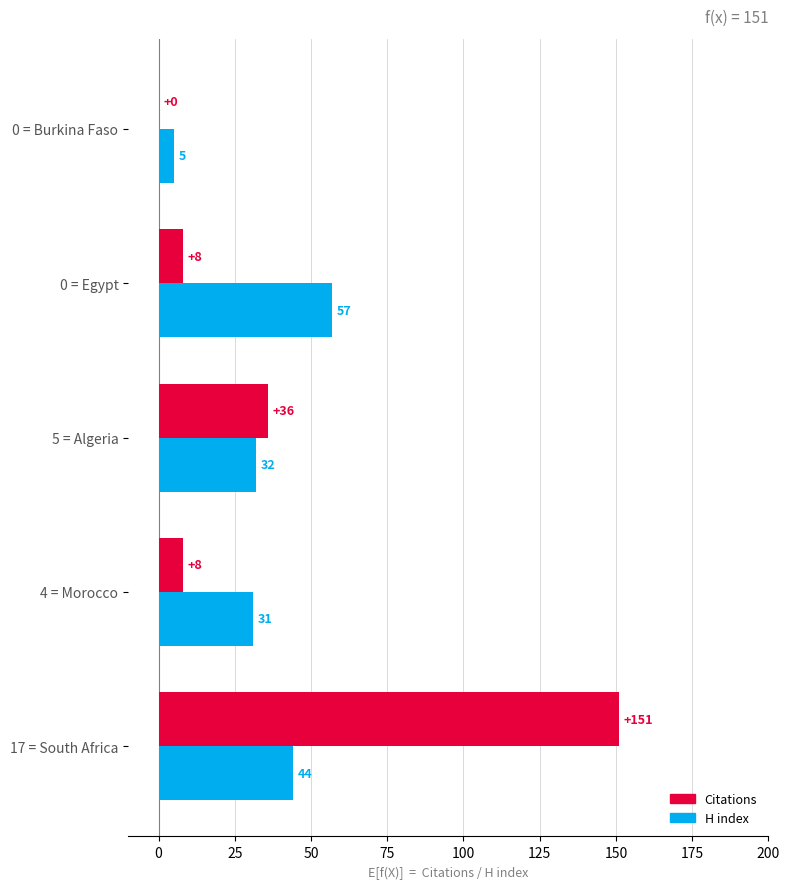

What is the maximum value for H index?

57